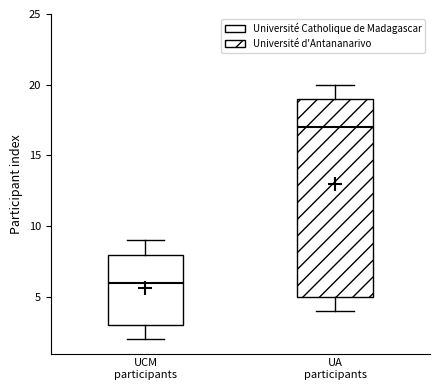

Which box has the highest median line?

UA participants